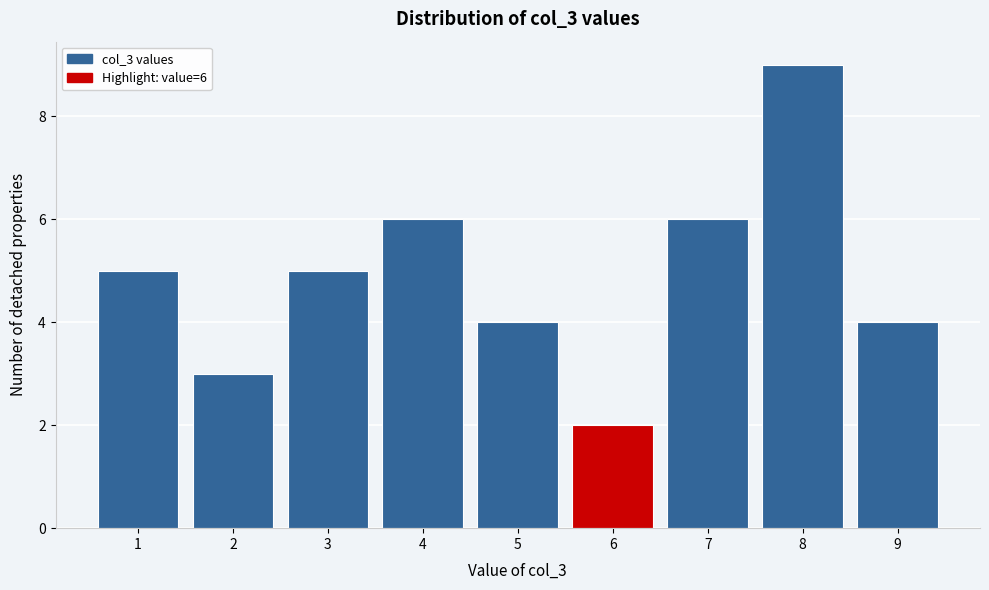

Which range on the x-axis has the tallest bar?

7.5 to 8.5